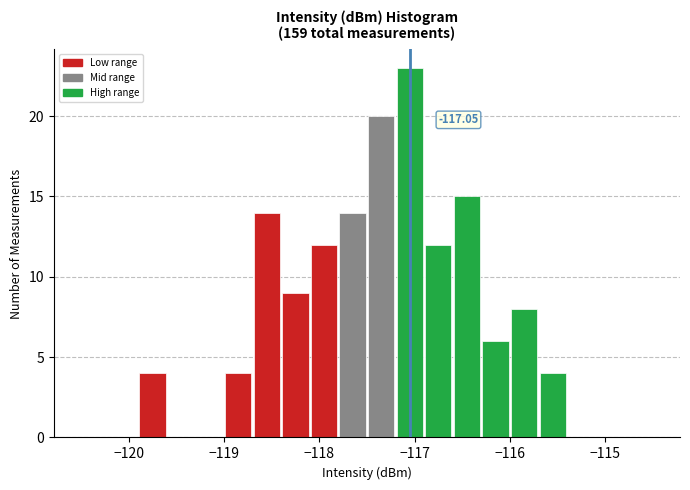

Around what value on the x-axis is the tallest bar? Give the approximate position of its centre, as read against the axis.

-117.0